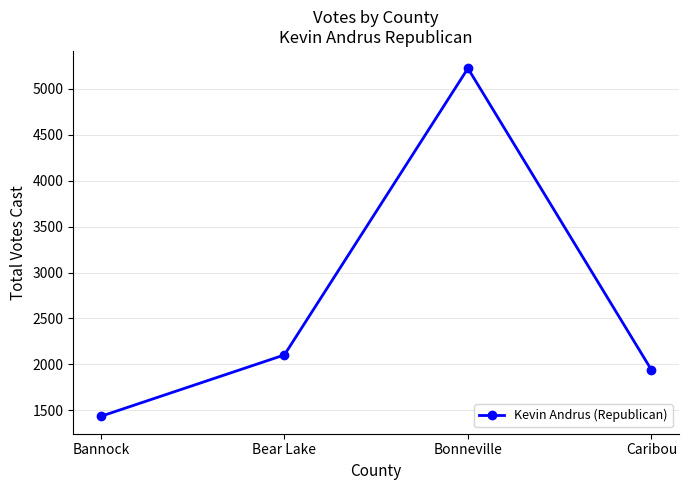

How many lines are shown in the chart?

1